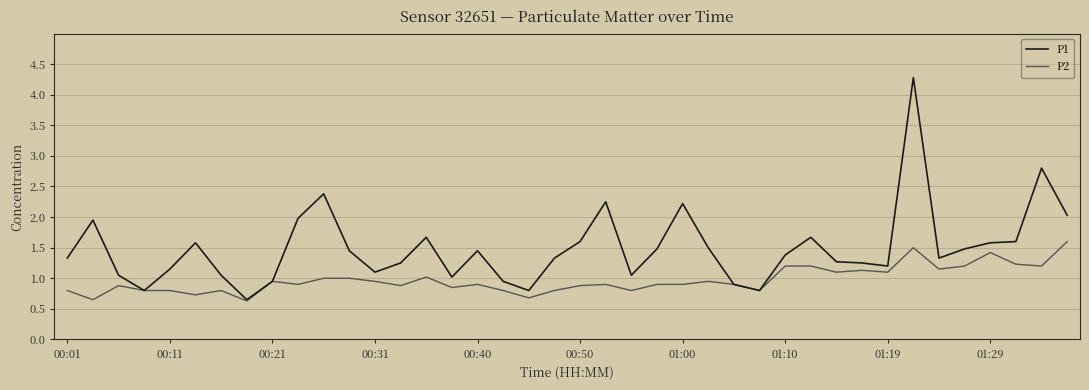

Rank the series by their average value, from lowest to highest.

P2, P1